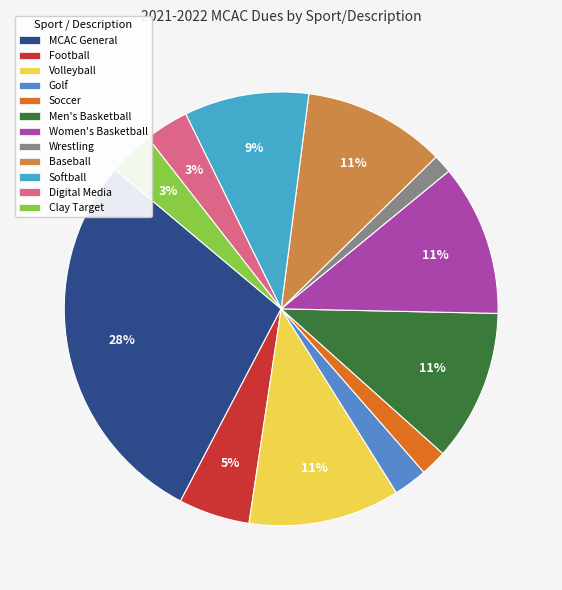

How many slices are in this pie chart?

12